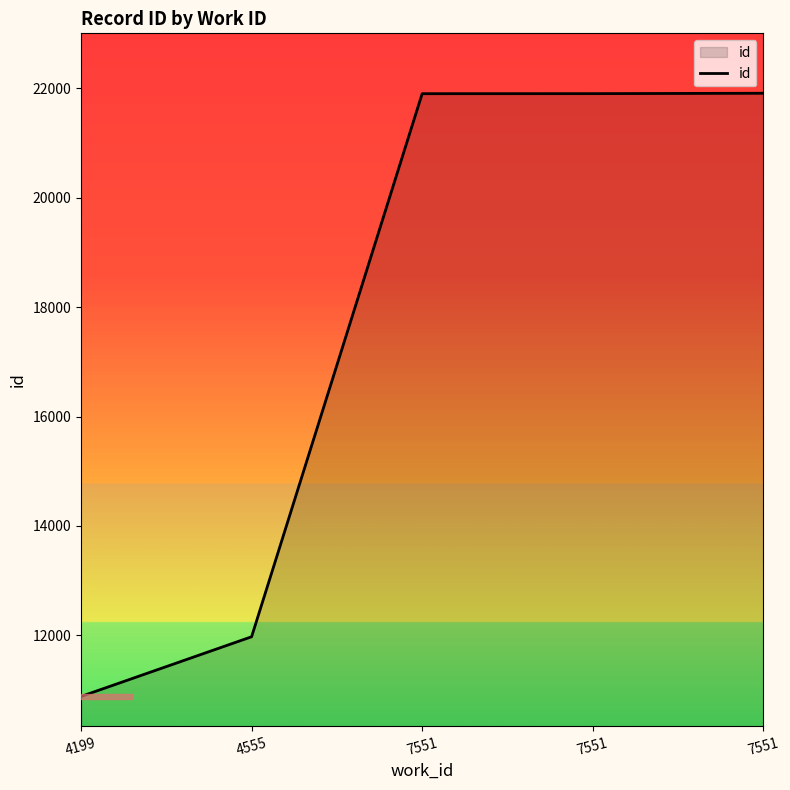

What is the sum of the values at 7551 and 4199?

32793